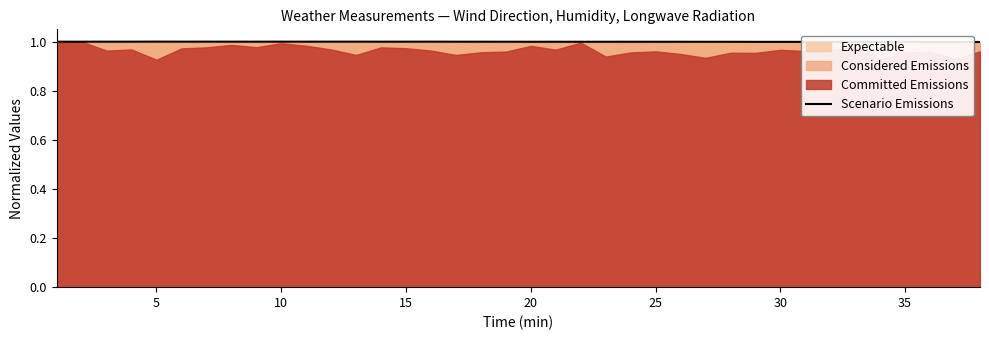

The value of Scenario Emissions at 30 is 1.0. True or false?

True